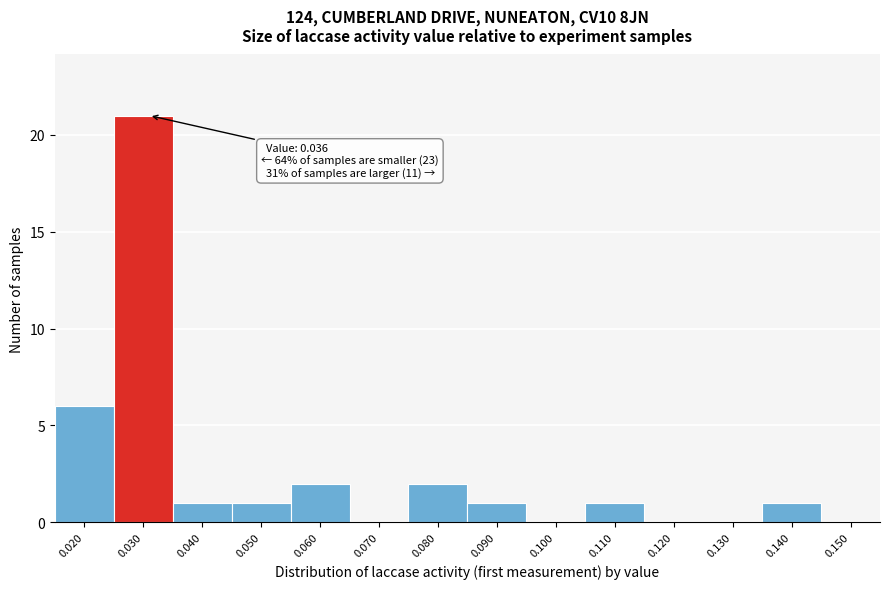

Reading right to left, what are all the values shown in this chart?

0.150=0	0.140=1	0.130=0	0.120=0	0.110=1	0.100=0	0.090=1	0.080=2	0.070=0	0.060=2	0.050=1	0.040=1	0.030=21	0.020=6